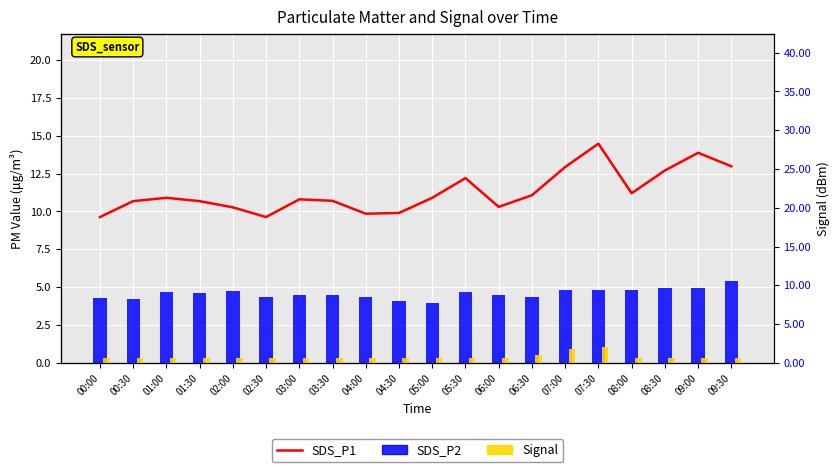

Reading right to left, extract all data points from this chart.

SDS_P1: 09:30=13.0	09:00=13.9	08:30=12.7	08:00=11.2	07:30=14.5	07:00=12.9	06:30=11.1	06:00=10.3	05:30=12.2	05:00=10.9	04:30=9.9	04:00=9.8	03:30=10.7	03:00=10.8	02:30=9.6	02:00=10.3	01:30=10.7	01:00=10.9	00:30=10.7	00:00=9.6
SDS_P2: 09:30=10.6	09:00=9.7	08:30=9.7	08:00=9.4	07:30=9.4	07:00=9.4	06:30=8.5	06:00=8.7	05:30=9.2	05:00=7.7	04:30=8.1	04:00=8.4	03:30=8.8	03:00=8.8	02:30=8.5	02:00=9.3	01:30=9.0	01:00=9.2	00:30=8.2	00:00=8.4
Signal: 09:30=2.0	09:00=2.0	08:30=2.0	08:00=2.0	07:30=6.0	07:00=5.0	06:30=3.0	06:00=2.0	05:30=2.0	05:00=2.0	04:30=2.0	04:00=2.0	03:30=2.0	03:00=2.0	02:30=2.0	02:00=2.0	01:30=2.0	01:00=2.0	00:30=2.0	00:00=2.0